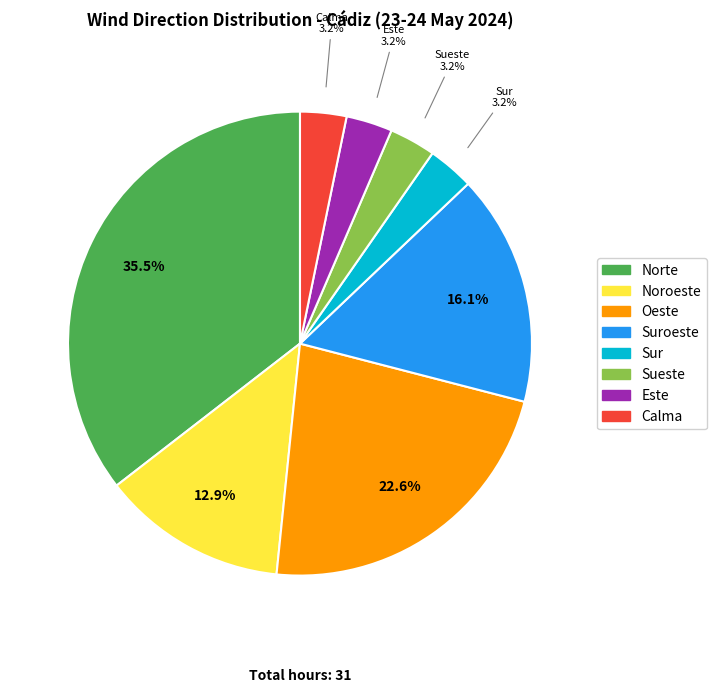

What percentage is NOT represented by Calma?

96.8%